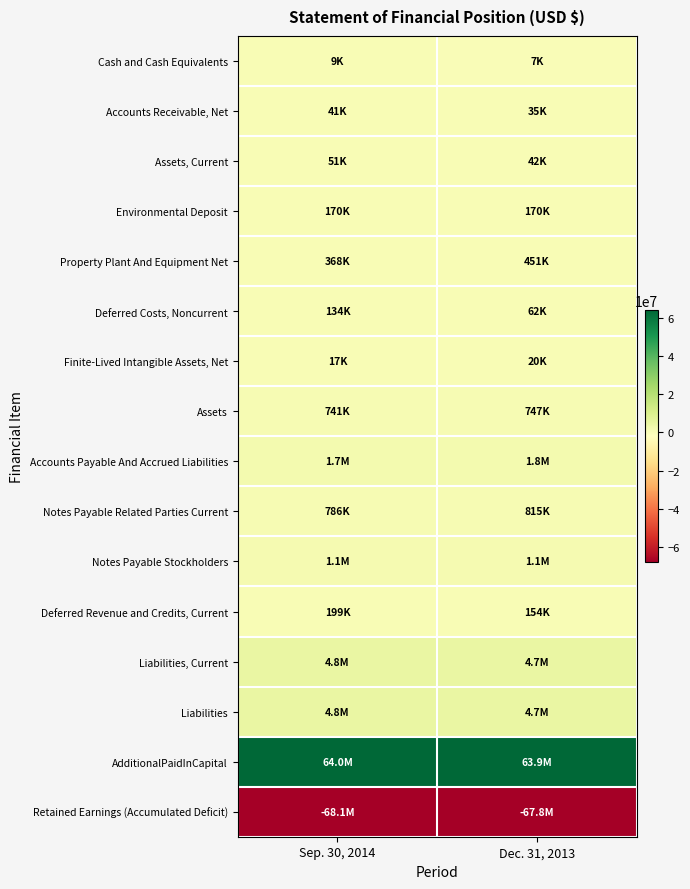

At Dec. 31, 2013, list the series in order from largest to smallest.

AdditionalPaidInCapital, Liabilities, Liabilities, Current, Accounts Payable And Accrued Liabilities, Notes Payable Stockholders, Notes Payable Related Parties Current, Assets, Property Plant And Equipment Net, Environmental Deposit, Deferred Revenue and Credits, Current, Deferred Costs, Noncurrent, Assets, Current, Accounts Receivable, Net, Finite-Lived Intangible Assets, Net, Cash and Cash Equivalents, Retained Earnings (Accumulated Deficit)